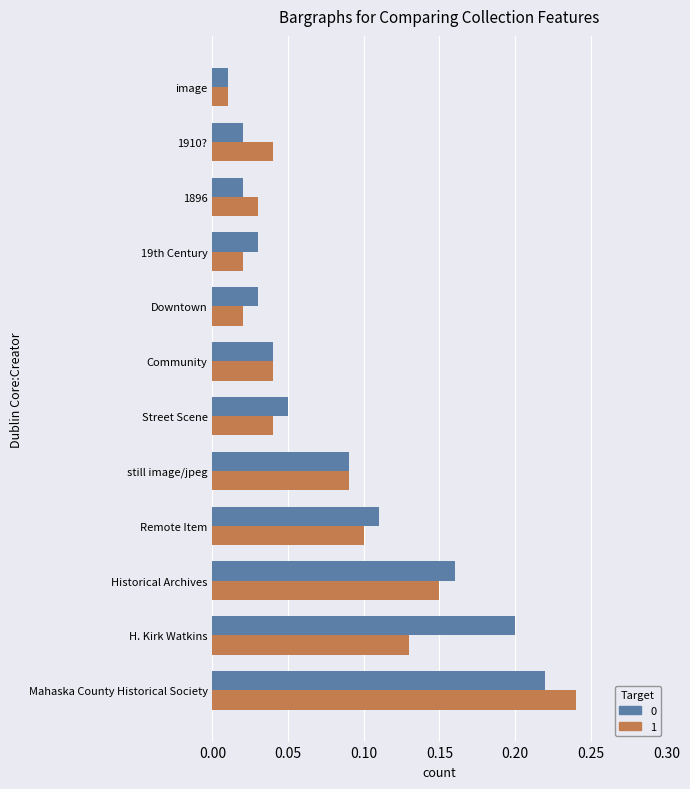

Which series changed the most between Mahaska County Historical Society and Historical Archives?

1